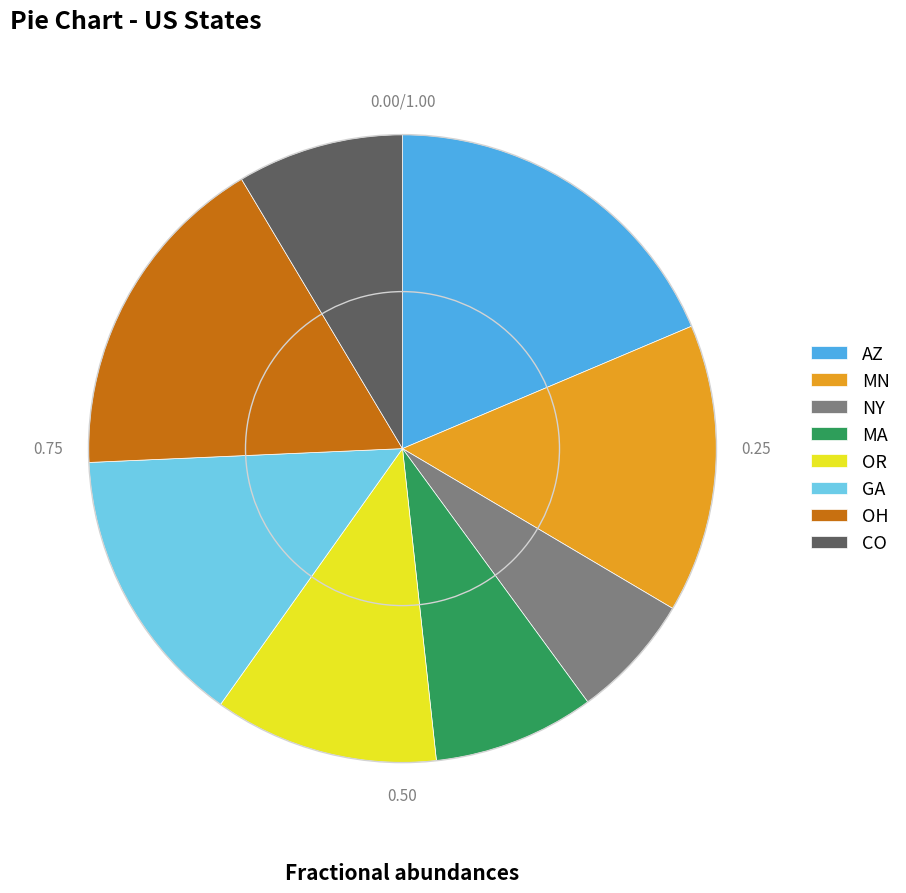

Is AZ the majority of the pie?

No